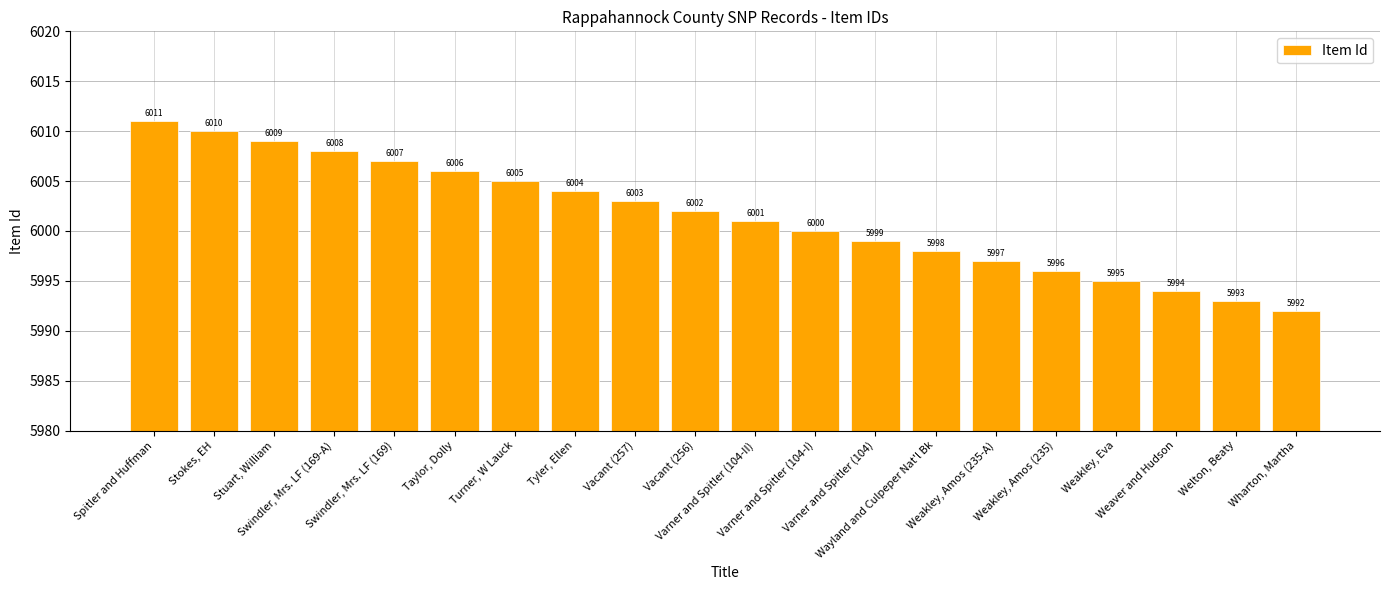

Are the bars grouped side by side (vs. stacked)?

No